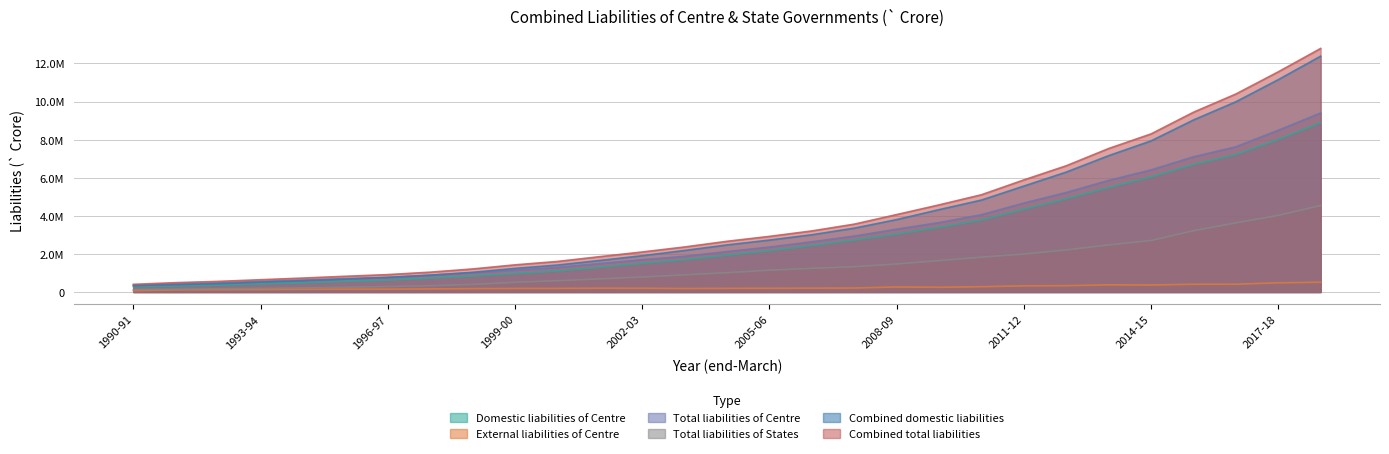

True or false: Combined total liabilities and Domestic liabilities of Centre intersect in this chart.

False